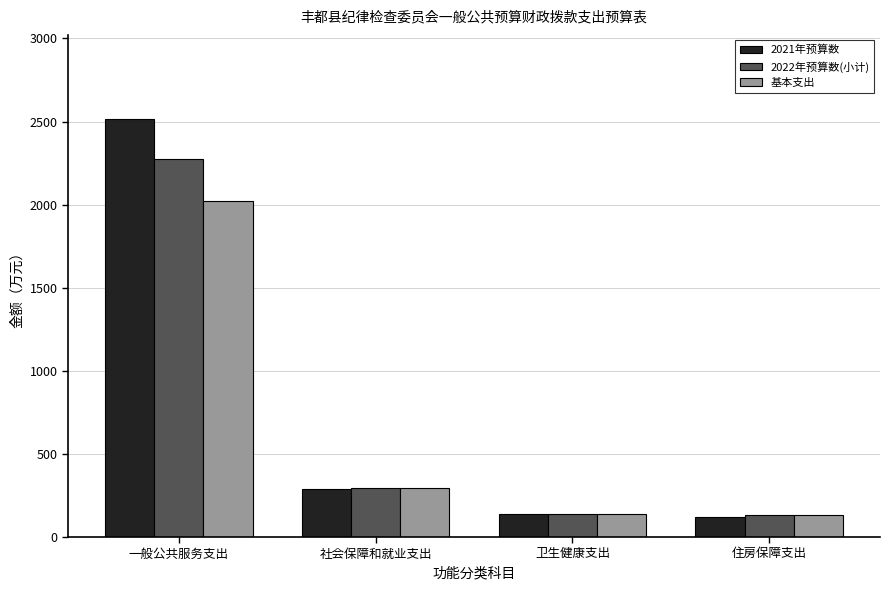

At how many categories does at least one series exceed 1782?

1